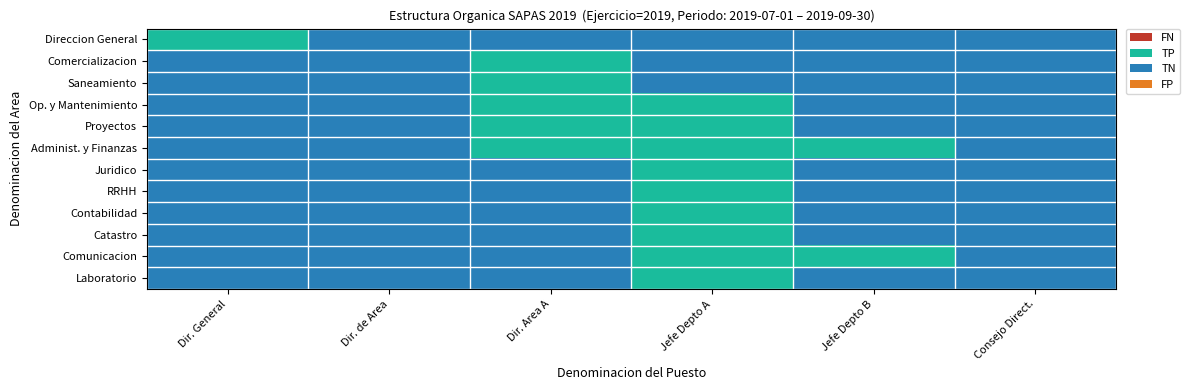

Reading right to left, extract all data points from this chart.

Direccion General: Consejo Direct.=2	Jefe Depto B=2	Jefe Depto A=2	Dir. Area A=2	Dir. de Area=2	Dir. General=1
Comercializacion: Consejo Direct.=2	Jefe Depto B=2	Jefe Depto A=2	Dir. Area A=1	Dir. de Area=2	Dir. General=2
Saneamiento: Consejo Direct.=2	Jefe Depto B=2	Jefe Depto A=2	Dir. Area A=1	Dir. de Area=2	Dir. General=2
Op. y Mantenimiento: Consejo Direct.=2	Jefe Depto B=2	Jefe Depto A=1	Dir. Area A=1	Dir. de Area=2	Dir. General=2
Proyectos: Consejo Direct.=2	Jefe Depto B=2	Jefe Depto A=1	Dir. Area A=1	Dir. de Area=2	Dir. General=2
Administ. y Finanzas: Consejo Direct.=2	Jefe Depto B=1	Jefe Depto A=1	Dir. Area A=1	Dir. de Area=2	Dir. General=2
Juridico: Consejo Direct.=2	Jefe Depto B=2	Jefe Depto A=1	Dir. Area A=2	Dir. de Area=2	Dir. General=2
RRHH: Consejo Direct.=2	Jefe Depto B=2	Jefe Depto A=1	Dir. Area A=2	Dir. de Area=2	Dir. General=2
Contabilidad: Consejo Direct.=2	Jefe Depto B=2	Jefe Depto A=1	Dir. Area A=2	Dir. de Area=2	Dir. General=2
Catastro: Consejo Direct.=2	Jefe Depto B=2	Jefe Depto A=1	Dir. Area A=2	Dir. de Area=2	Dir. General=2
Comunicacion: Consejo Direct.=2	Jefe Depto B=1	Jefe Depto A=1	Dir. Area A=2	Dir. de Area=2	Dir. General=2
Laboratorio: Consejo Direct.=2	Jefe Depto B=2	Jefe Depto A=1	Dir. Area A=2	Dir. de Area=2	Dir. General=2